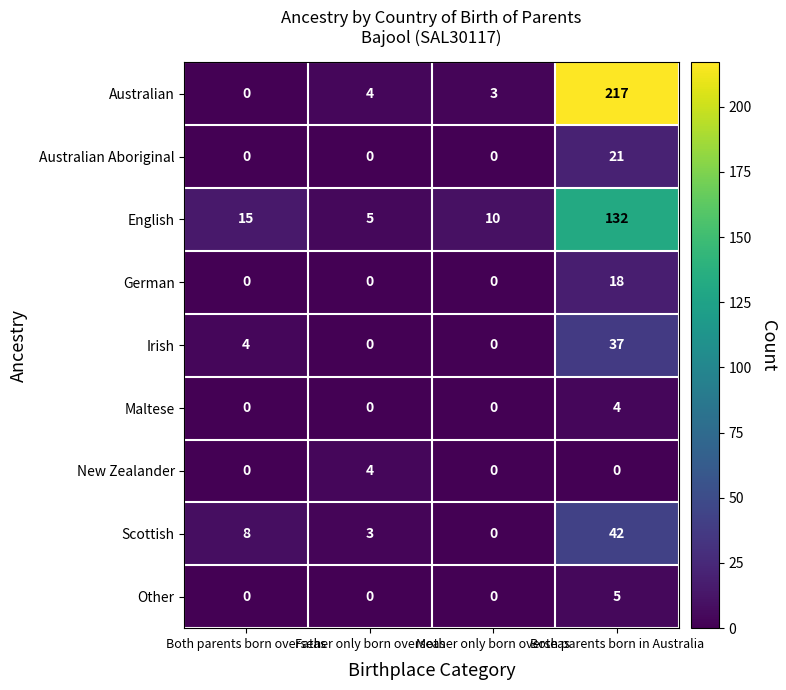

What is the sum of all Other values?

5